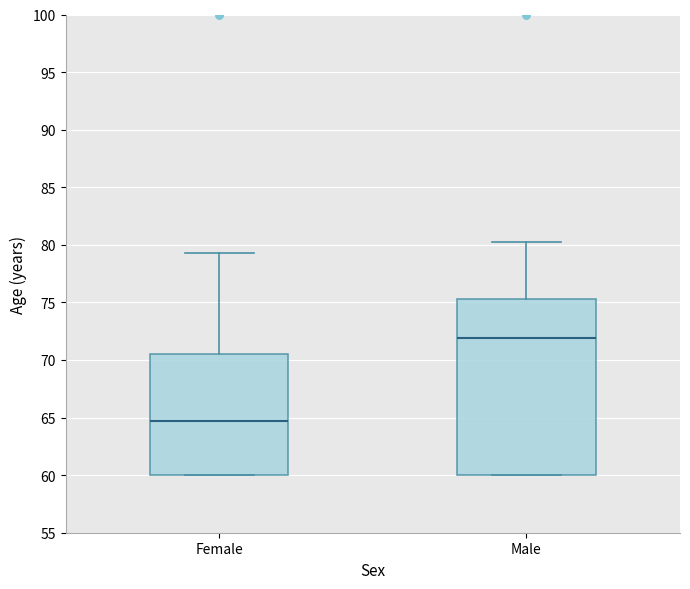

Which box is the tallest, from its lower edge to its upper edge?

Male